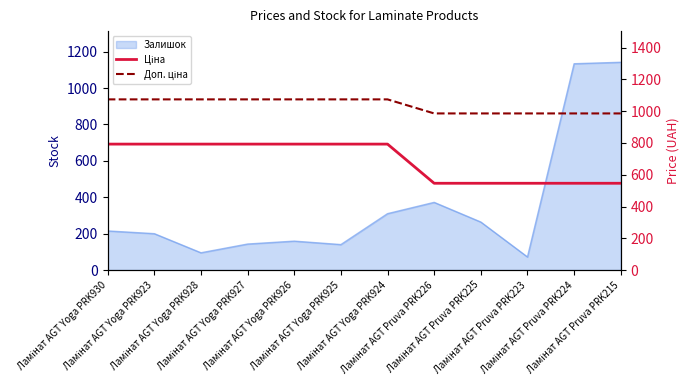

What is the average value of the Ціна series?

690.3